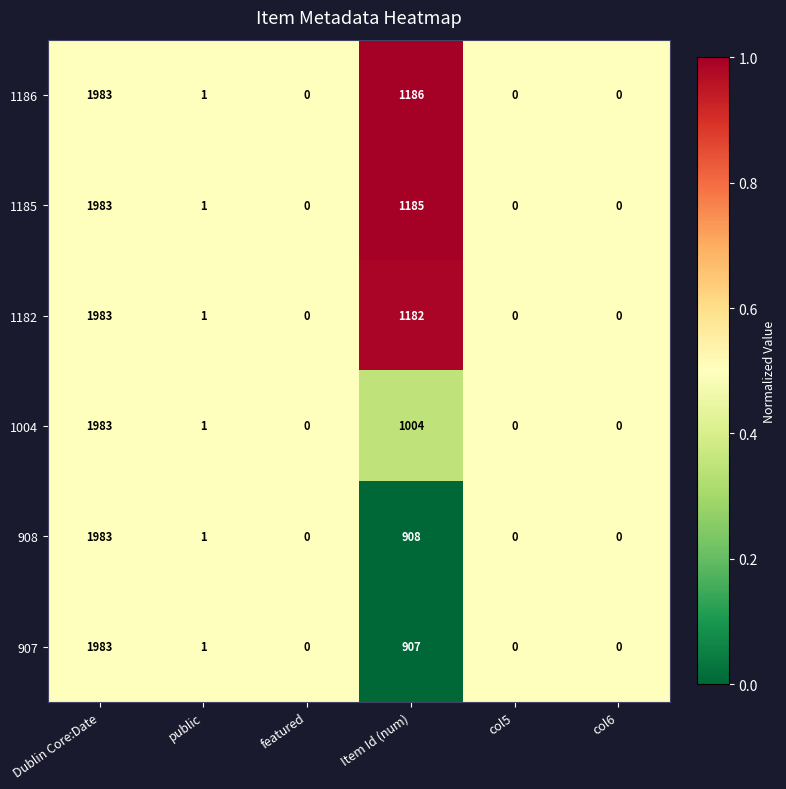

What is the maximum value shown in the chart?

1983